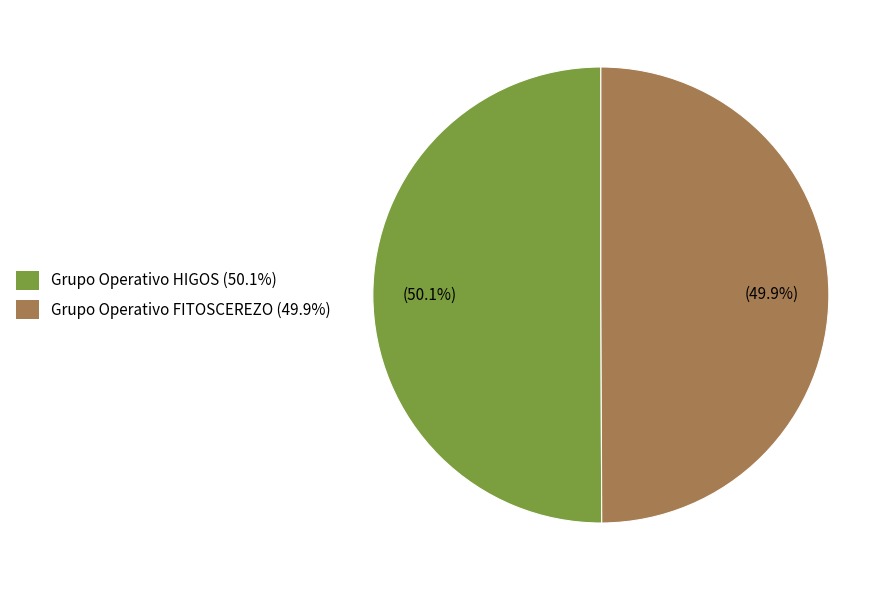

What is the ratio of the value at Grupo Operativo FITOSCEREZO (49.9%) to the value at Grupo Operativo HIGOS (50.1%)?

1.0